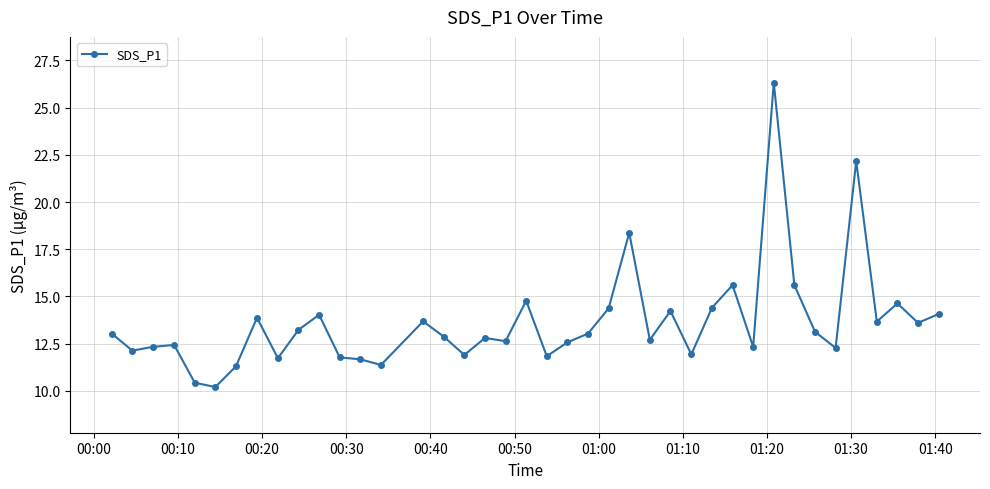

What is the value of the 3rd point from the left?

12.3